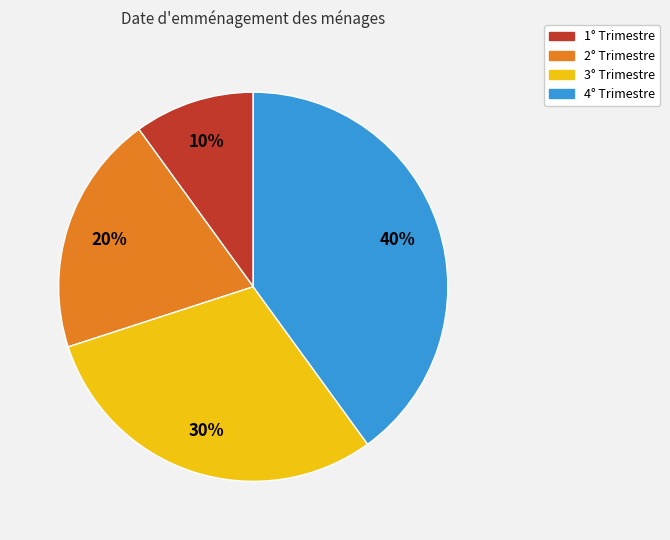

How many segments does this pie chart have?

4